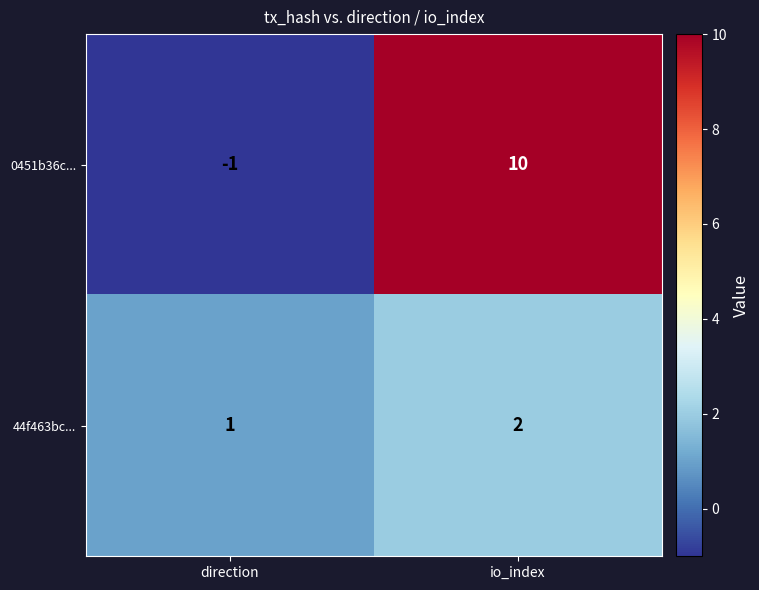

How many series are shown in this chart?

2